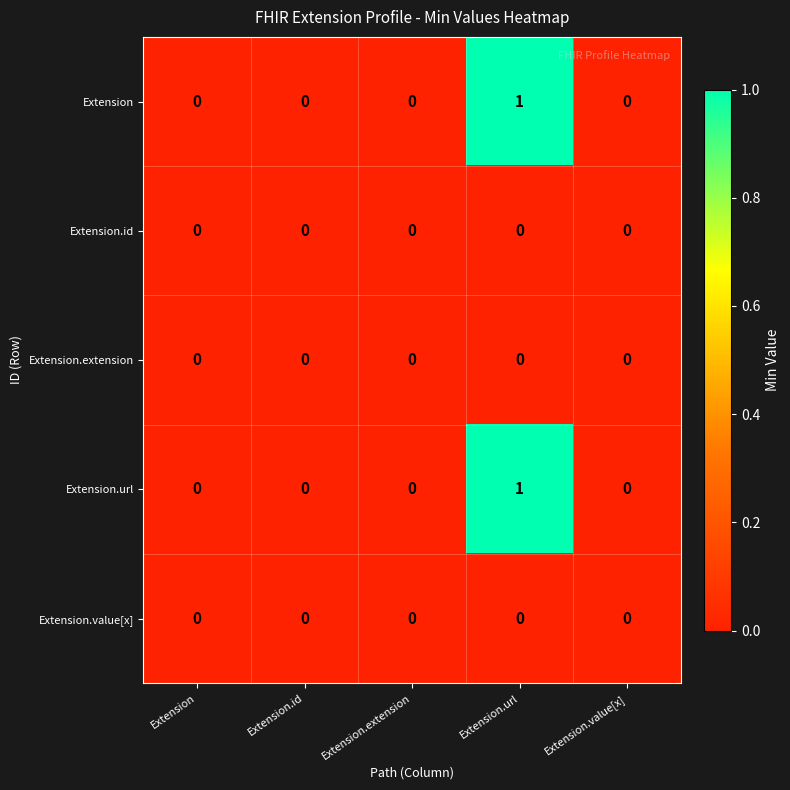

The value of Extension.url at Extension.extension is 0. True or false?

True